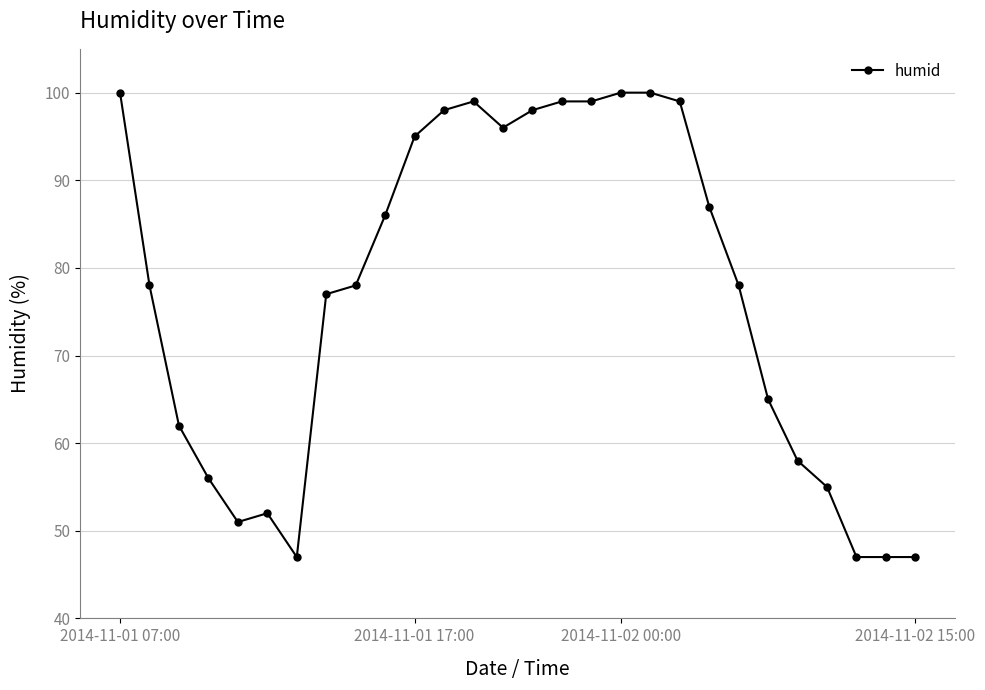

Count the number of categories in the chart.

28